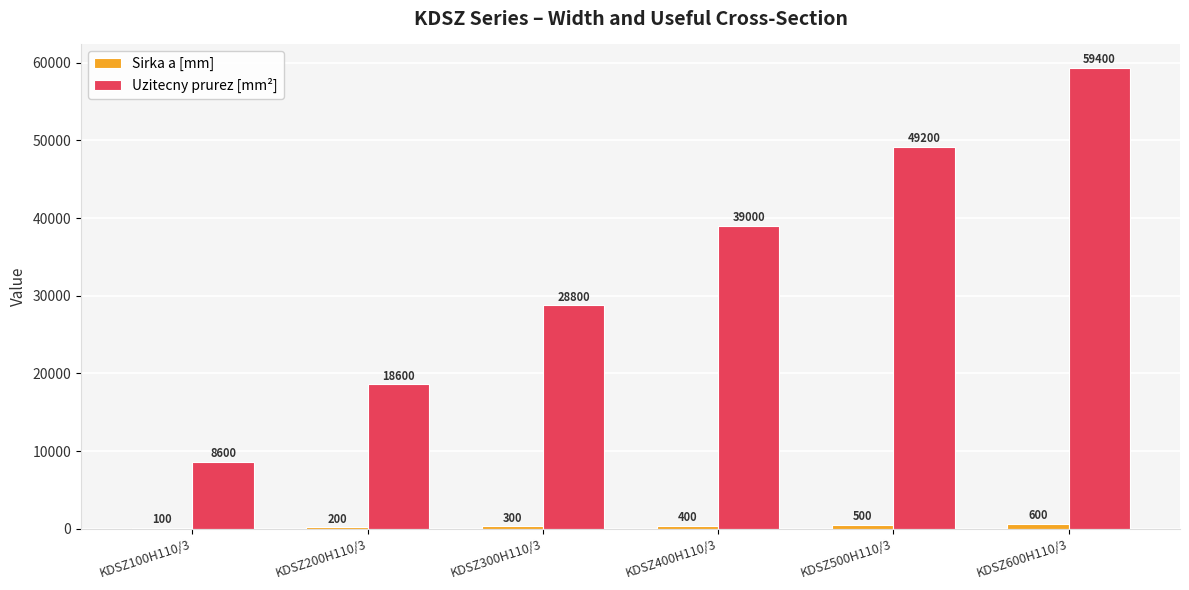

What is the sum of all Uzitecny prurez [mm²] values?

203600